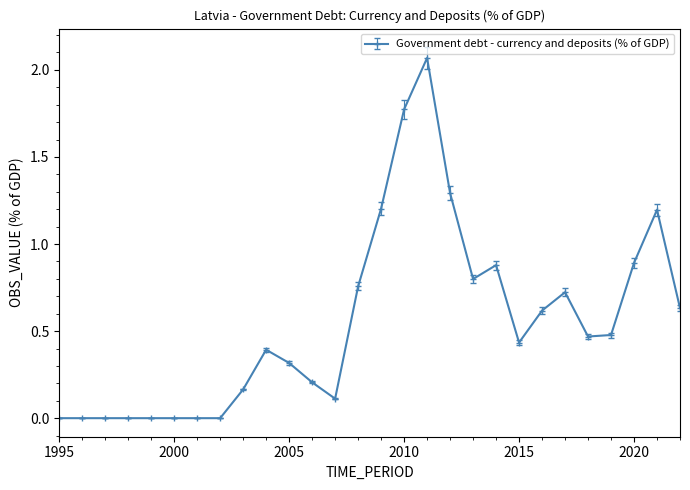

True or false: the data has more than 1 interior local peaks.

True